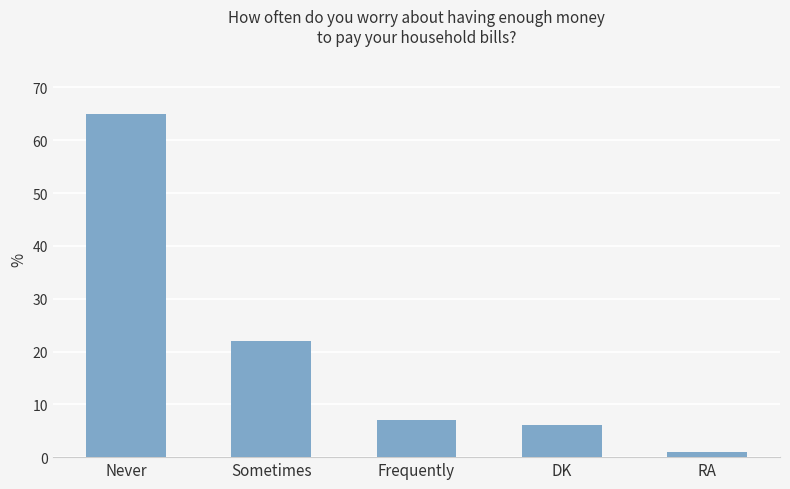

How many bars are there in total?

5